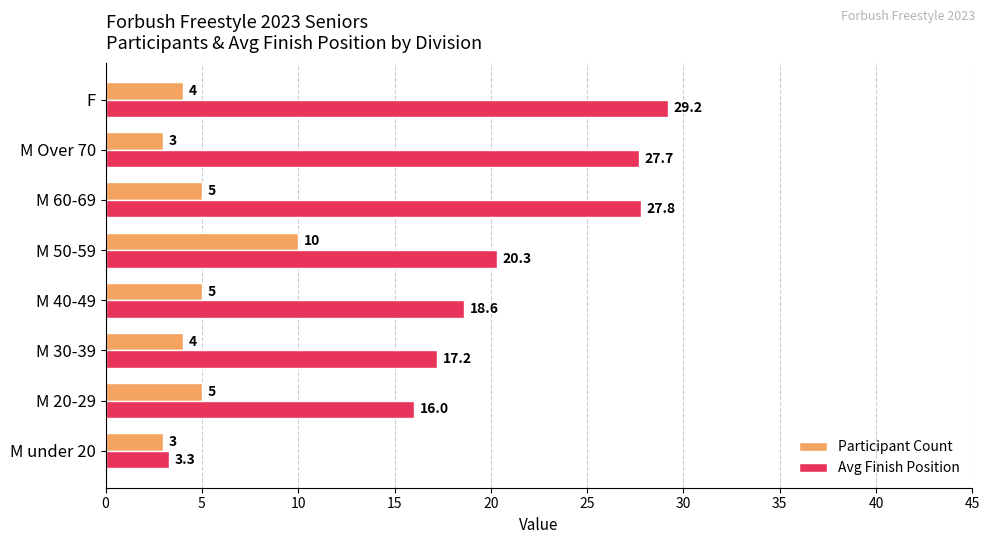

Count the number of data series in this chart.

2